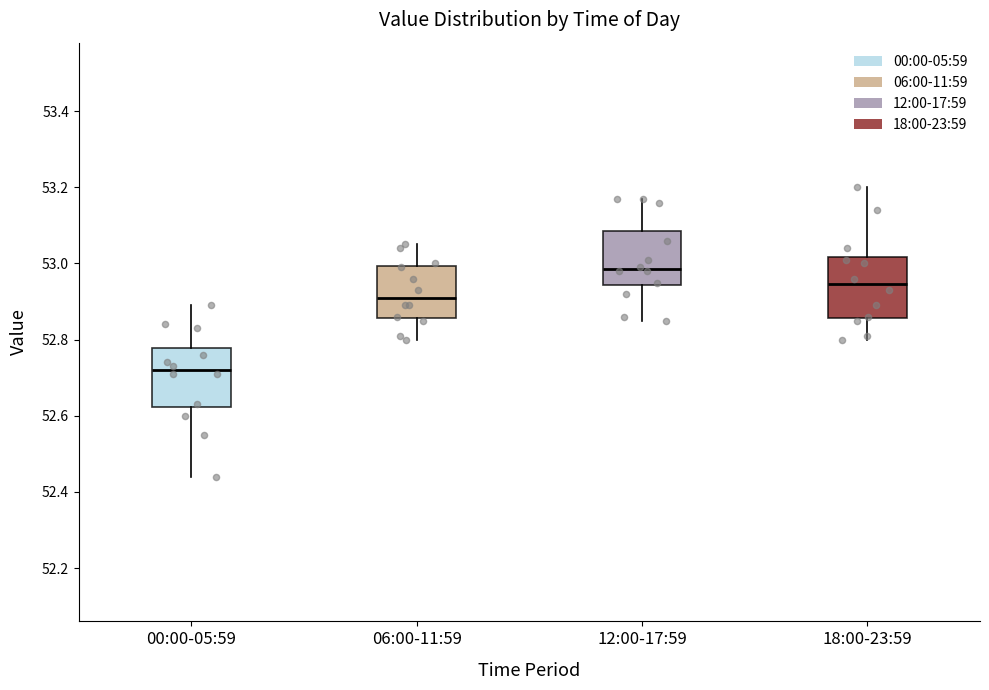

Reading left to right, transcribe this box plot: for each box, give where its median line is, the range the box spans, and where its two whiskers end, as read against the y-axis. The values are not printed on the chart, so give them approximately, as read against the axis.

00:00-05:59: median 52.72, box 52.62 to 52.78, whiskers 52.44 to 52.90
06:00-11:59: median 52.92, box 52.86 to 53.00, whiskers 52.80 to 53.06
12:00-17:59: median 52.98, box 52.94 to 53.08, whiskers 52.86 to 53.18
18:00-23:59: median 52.94, box 52.86 to 53.02, whiskers 52.80 to 53.20